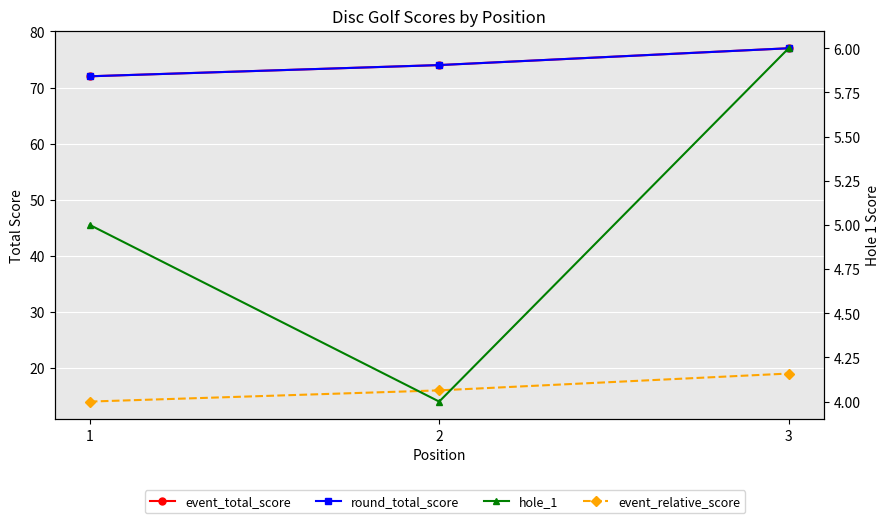

What is the difference between the hole_1 values at 2 and 3?

2